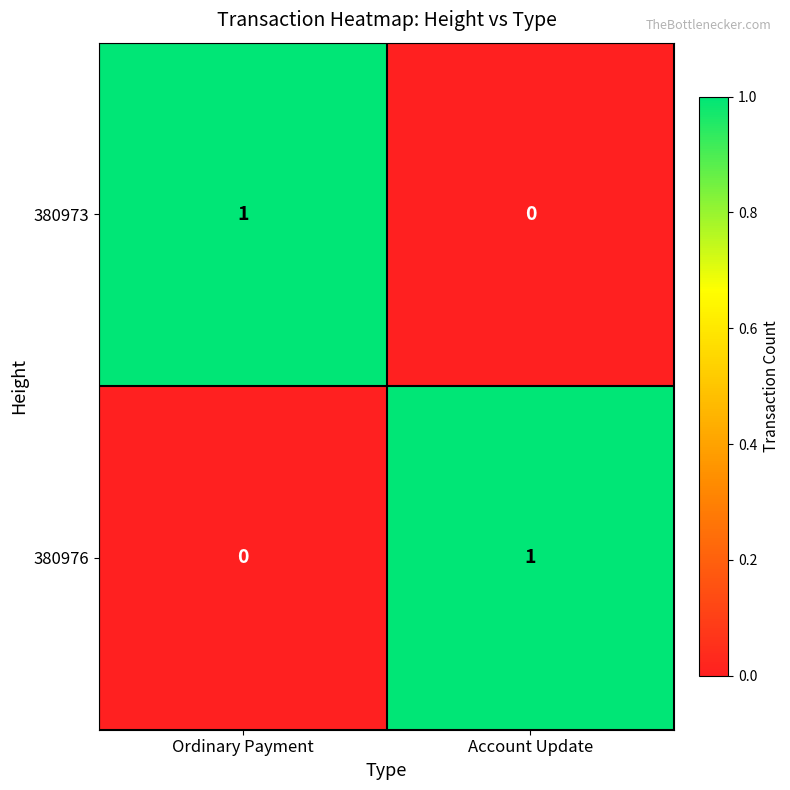

Reading right to left, what are all the values shown in this chart?

380973: 0	1
380976: 1	0